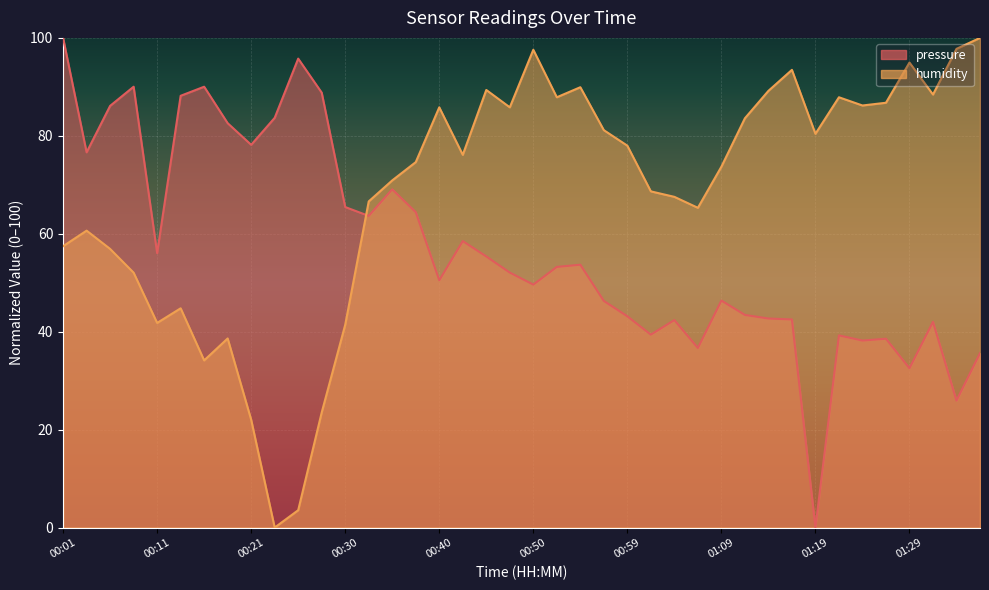

Rank the series at 00:06 from highest to lowest value.

pressure, humidity